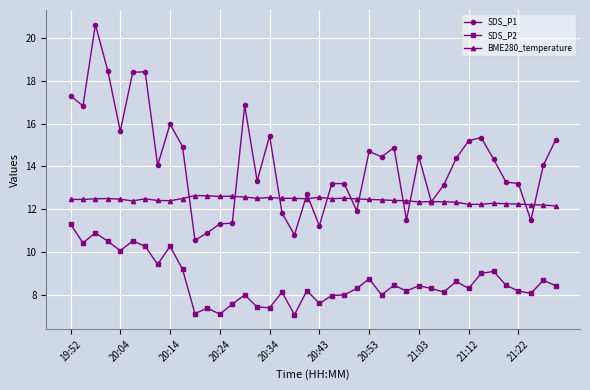

True or false: SDS_P1 has more than 2 interior local peaks.

True